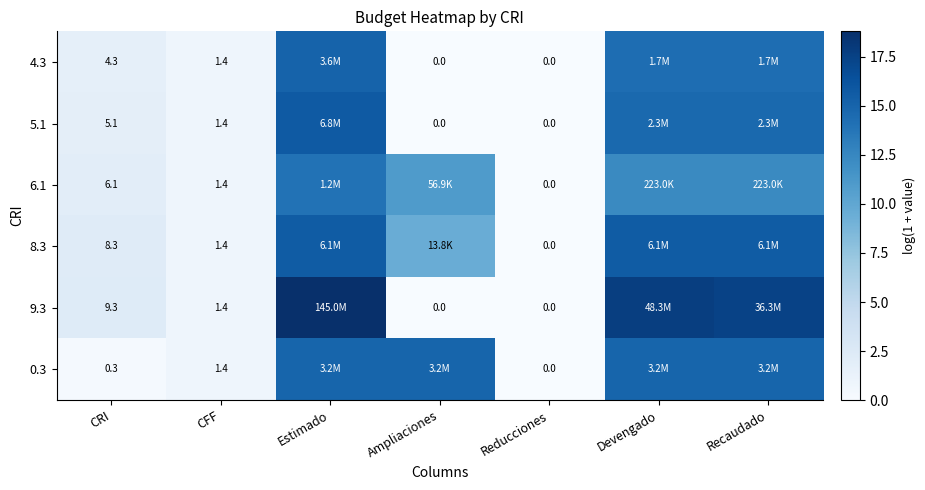

True or false: 5.1 has a value of 7.6 at Devengado.

False